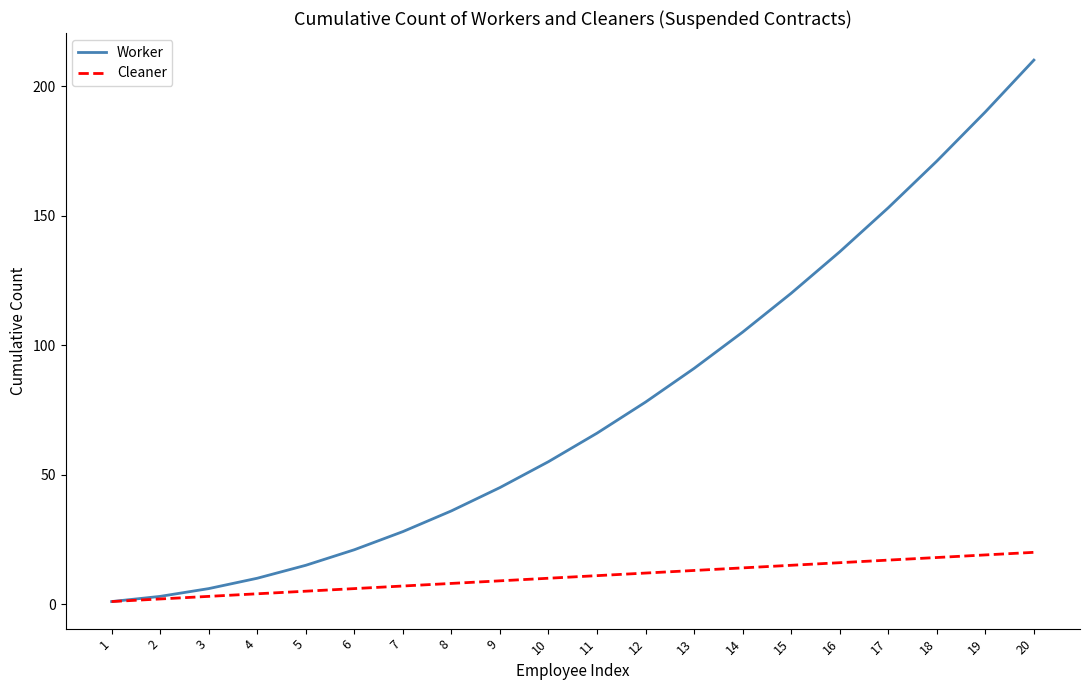

Reading left to right, transcribe all the data shown in this chart.

Worker: 1=1	2=3	3=6	4=10	5=15	6=21	7=28	8=36	9=45	10=55	11=66	12=78	13=91	14=105	15=120	16=136	17=153	18=171	19=190	20=210
Cleaner: 1=1	2=2	3=3	4=4	5=5	6=6	7=7	8=8	9=9	10=10	11=11	12=12	13=13	14=14	15=15	16=16	17=17	18=18	19=19	20=20